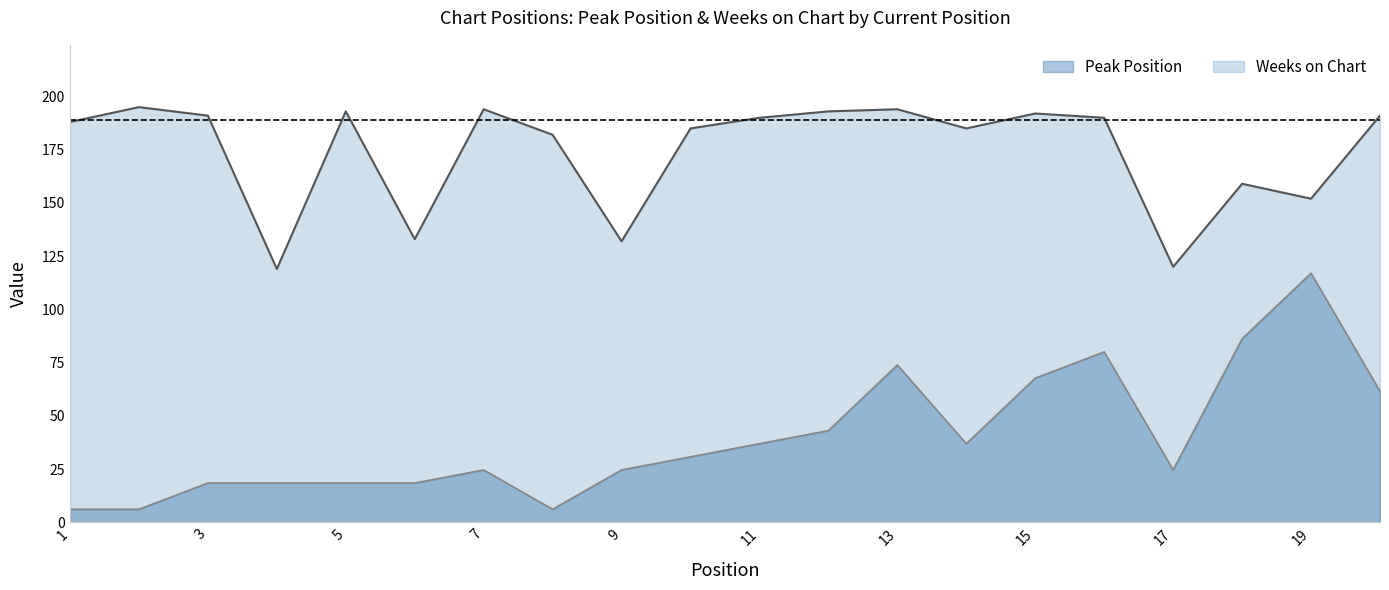

What is the minimum value for Weeks on Chart?

119.0